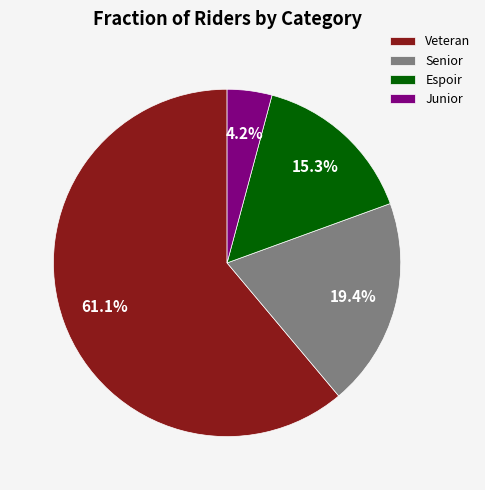

Is there any slice that represents more than half of the pie?

Yes